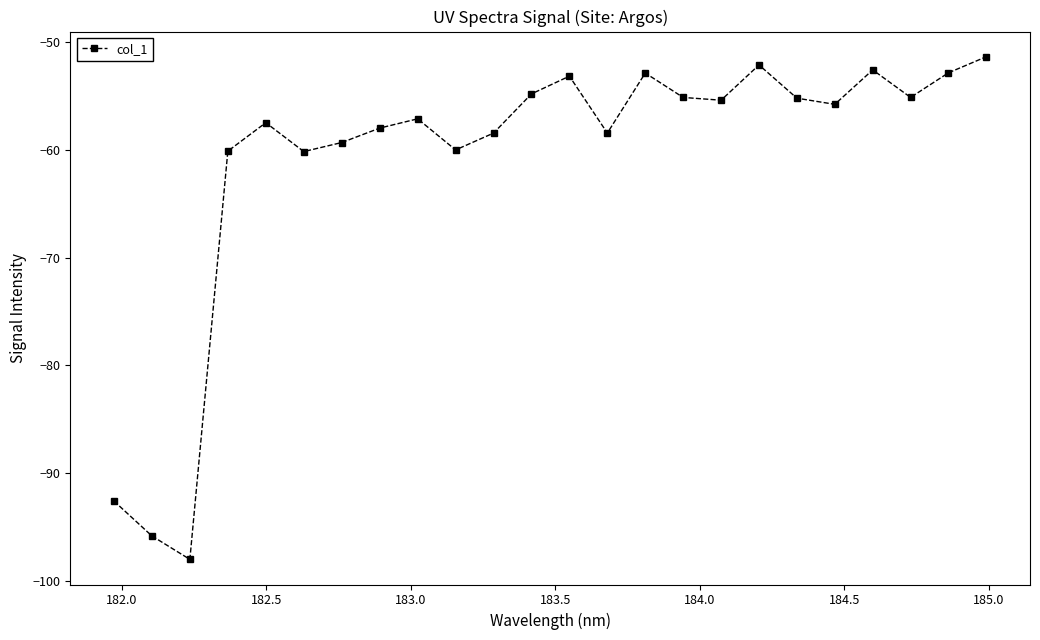

What is the value of the 12th point from the left?

-54.8